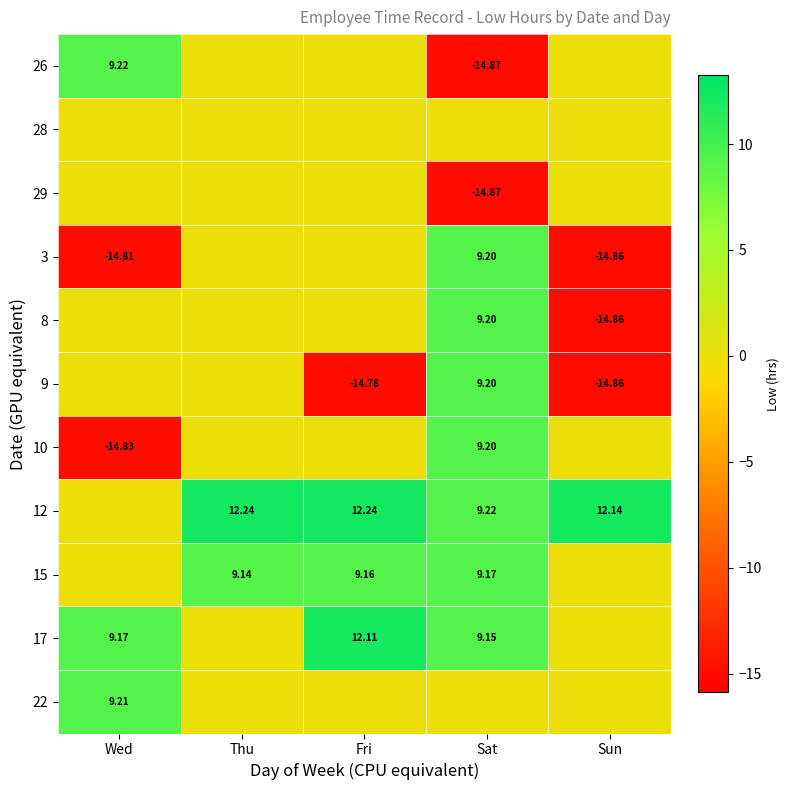

Is the value of 15 at Fri greater than the value of 3 at Sun?

Yes